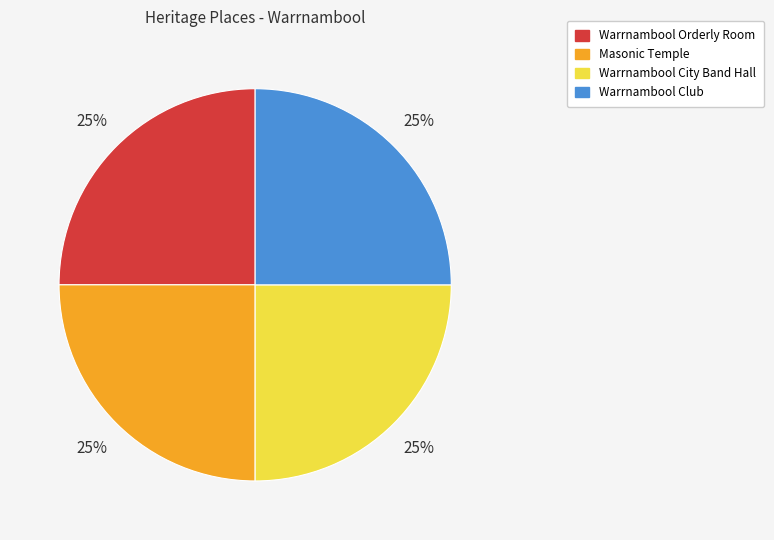

To the nearest percent, what is the average slice percentage?

25%